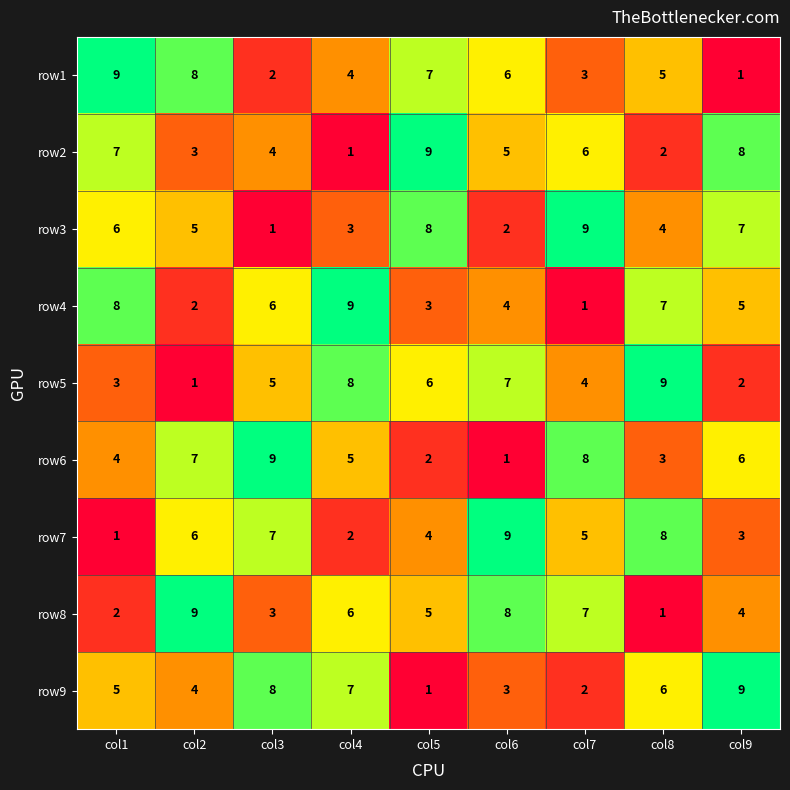

Which category has the lowest value in the row6 series?

col6